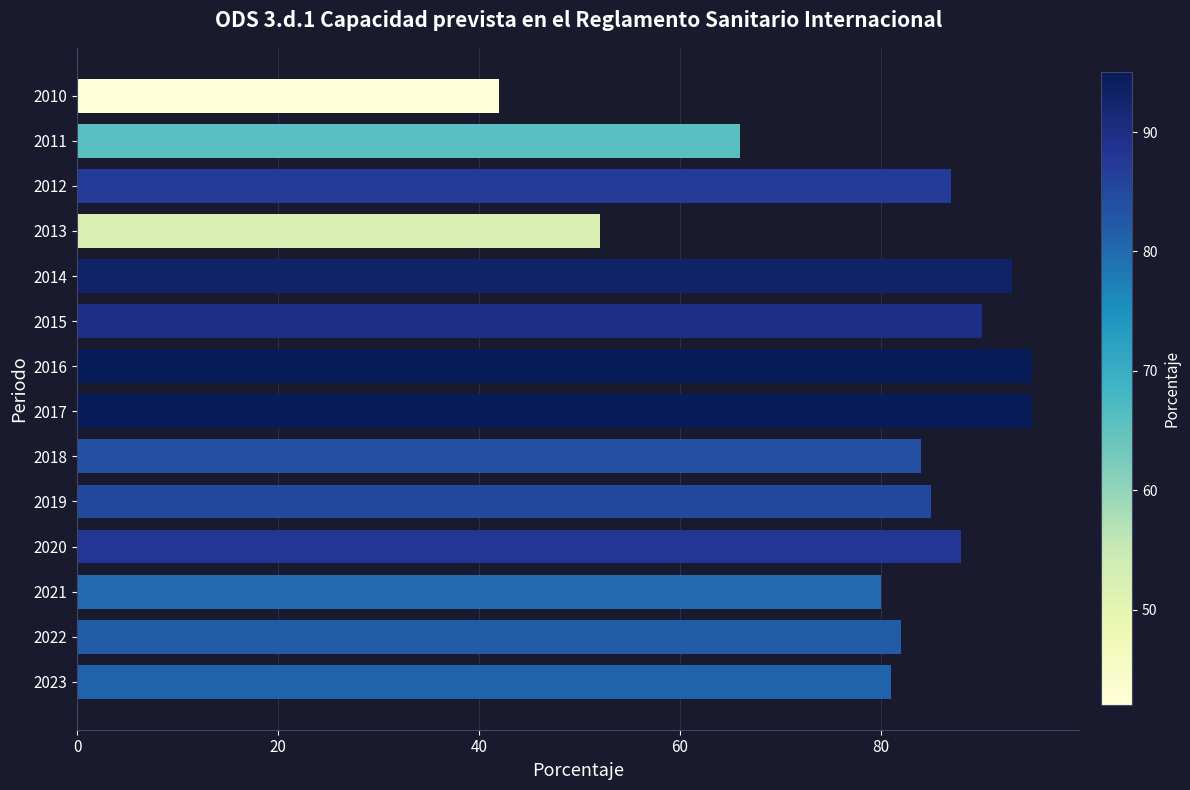

Reading top to bottom, what are all the values shown in this chart?

42	66	87	52	93	90	95	95	84	85	88	80	82	81